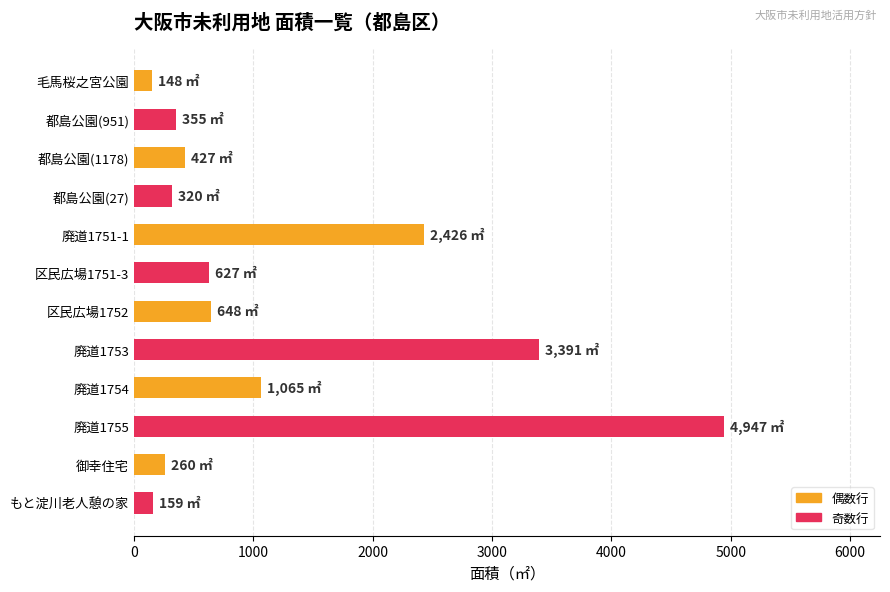

What is the label of the 12th bar from the bottom?

毛馬桜之宮公園